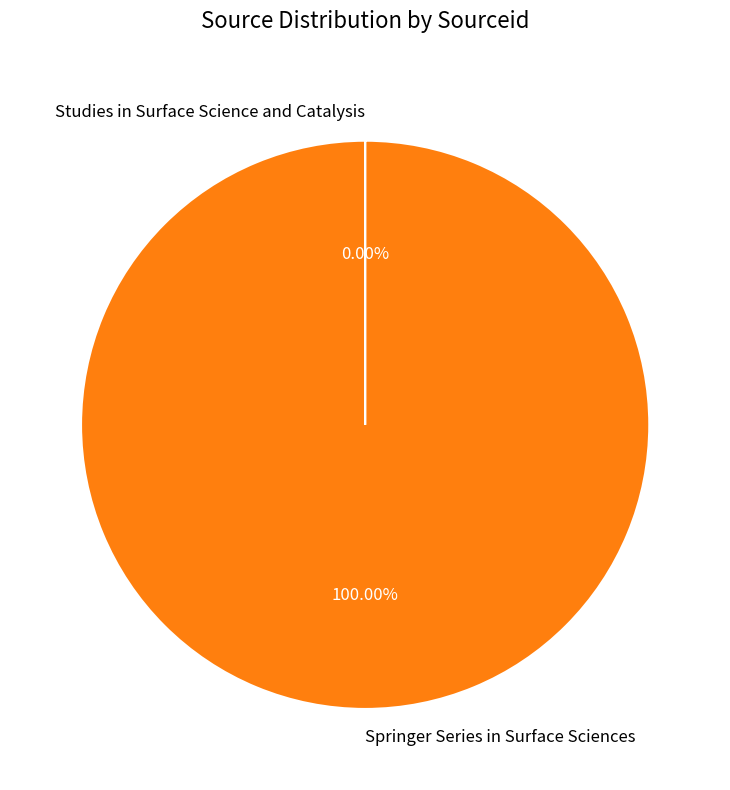

To the nearest percent, what is the difference between the largest and smallest slice percentages?

100%